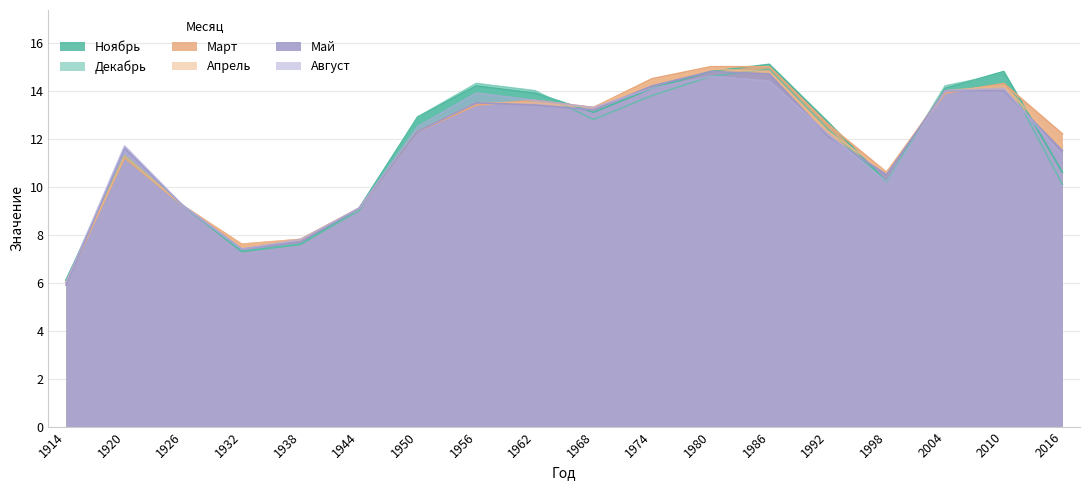

True or false: Апрель has more than 2 points higher than both neighbors.

True